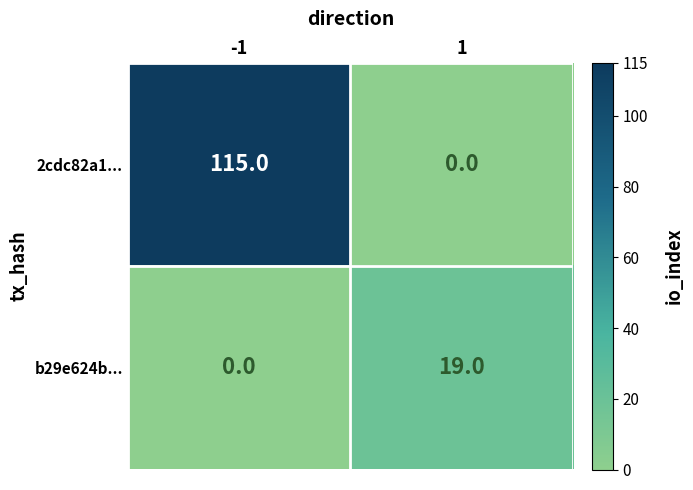

Which series changed the most between -1 and 1?

2cdc82a1...